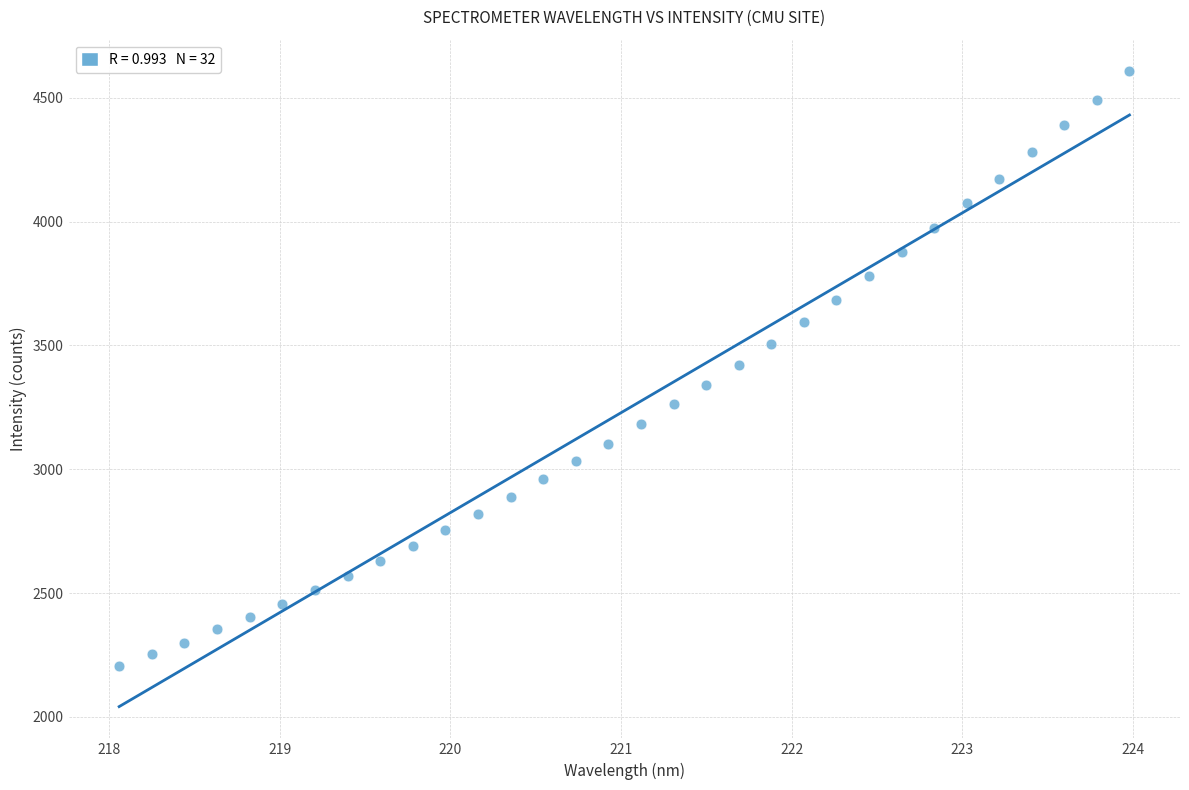

What is the range of Y values (max minus min)?

2401.3